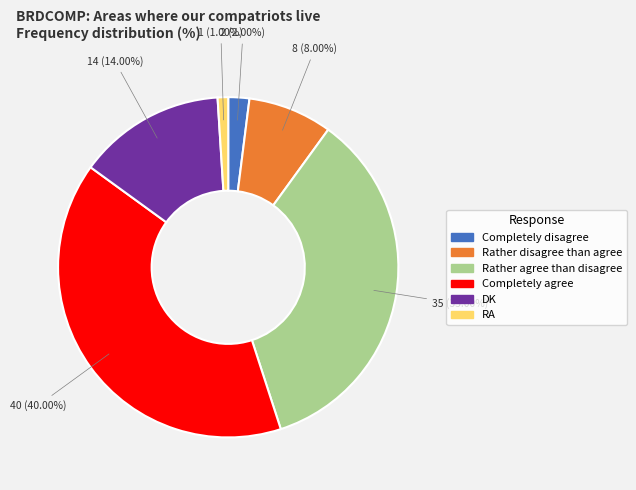

To the nearest percent, what is the difference between the DK and Rather agree than disagree slice percentages?

21%